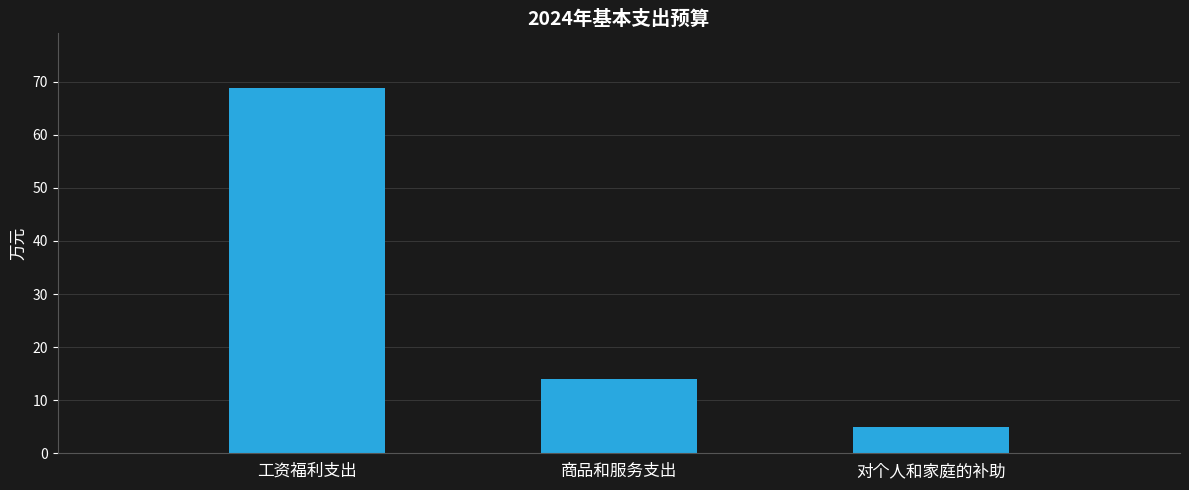

What is the sum of all values?

87.7